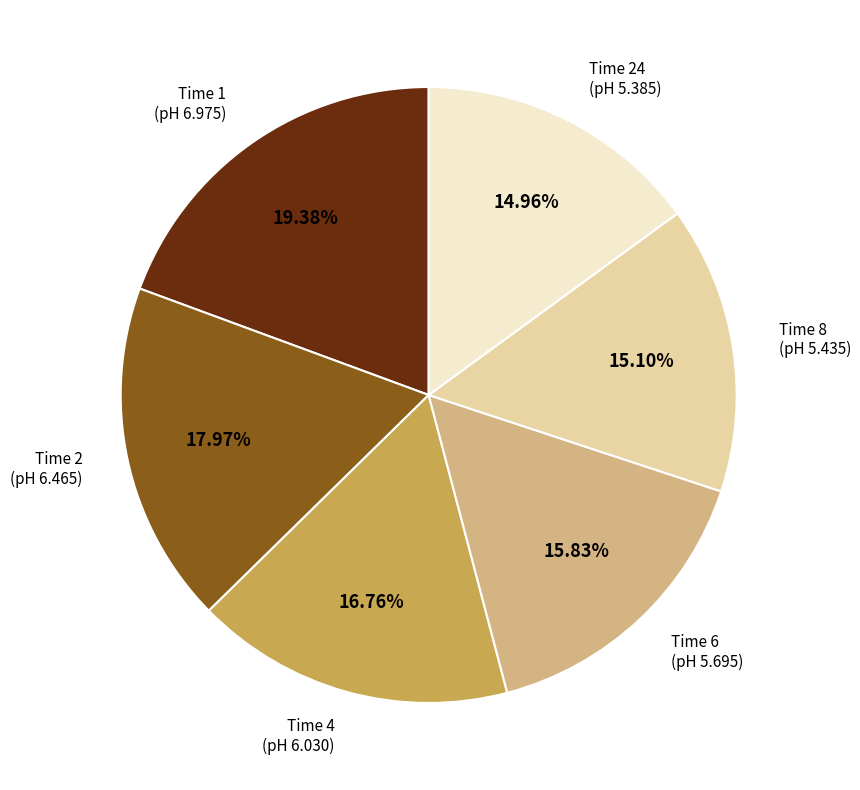

Does any single category account for the majority?

No